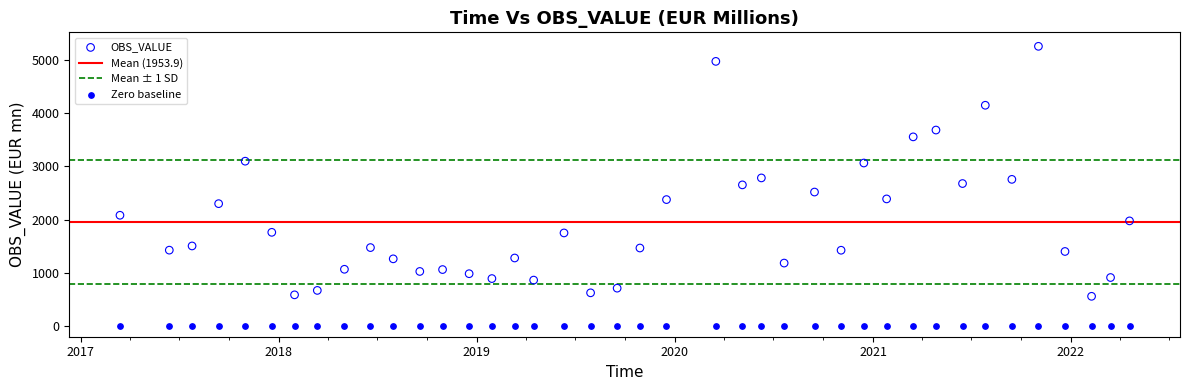

Which series contains the lowest Y value?

Zero baseline